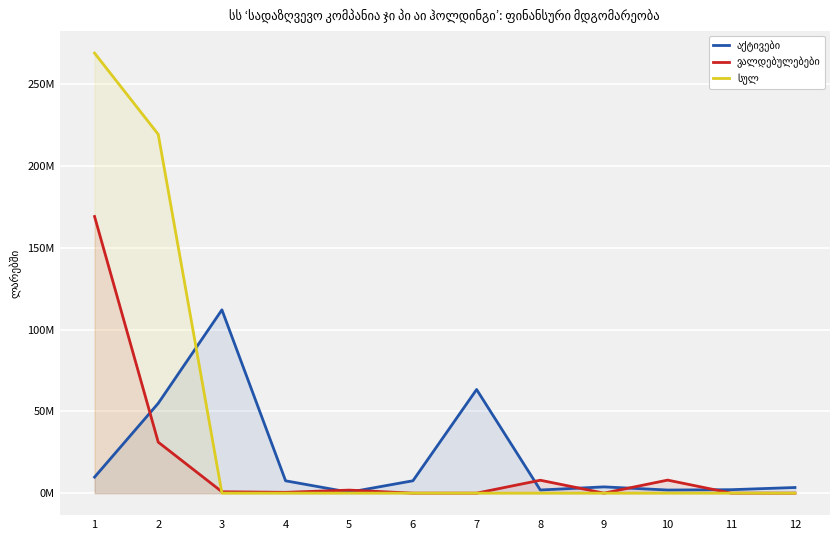

Which series ends up on top after the final intersection of სულ and აქტივები?

აქტივები